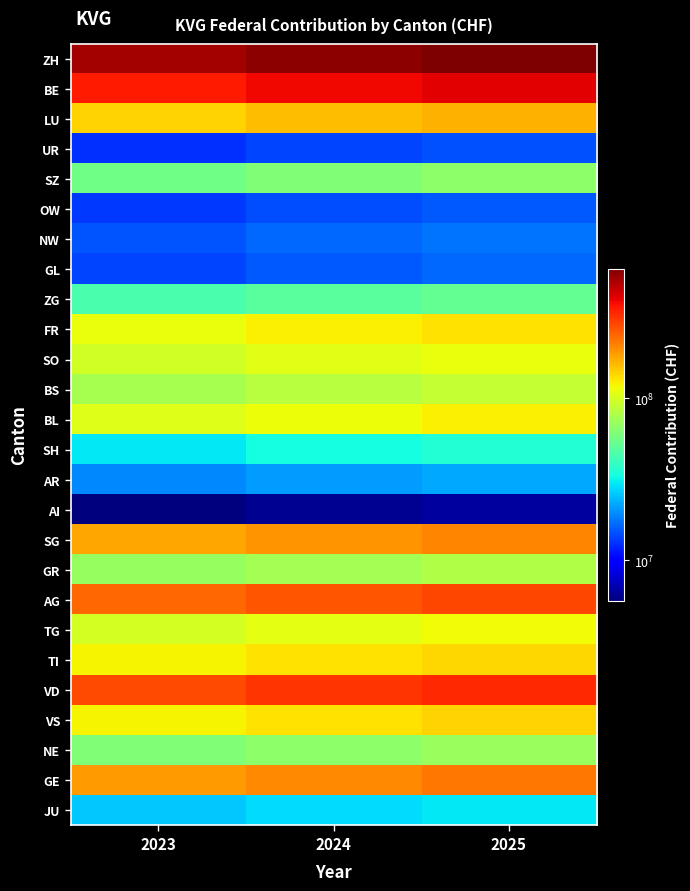

Which series has the largest total across all categories?

ZH